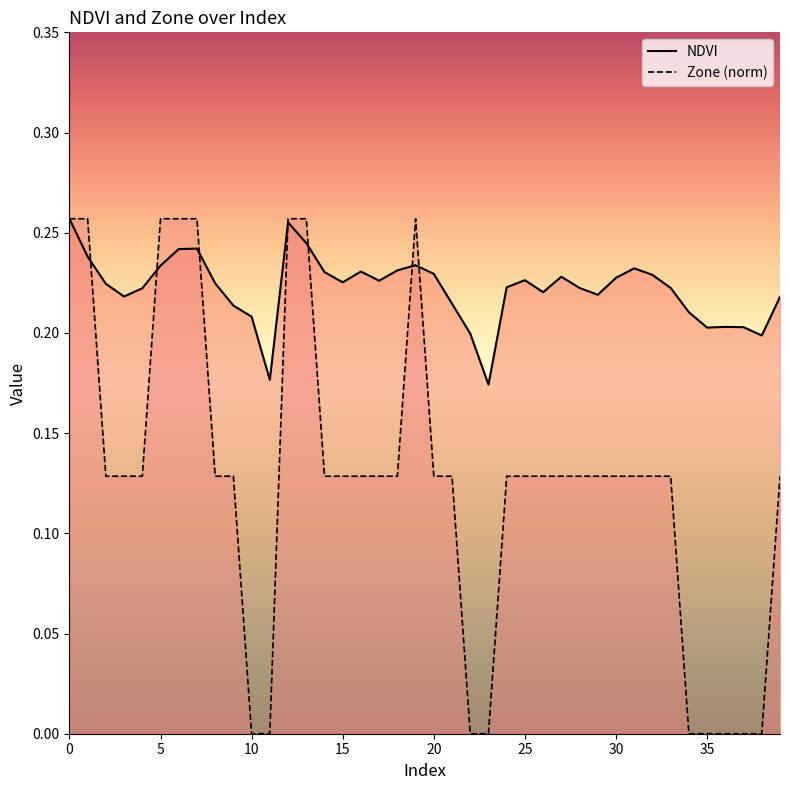

True or false: Zone (norm) and NDVI cross at least once.

True